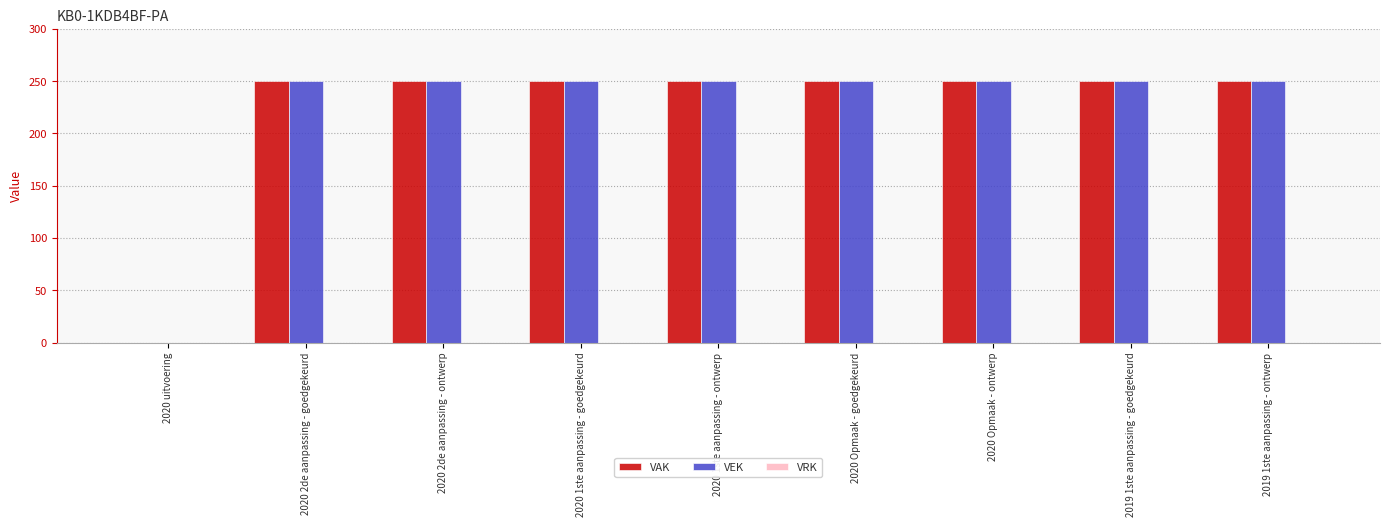

Is it true that VAK equals 132 at 2020 Opmaak - ontwerp?

False